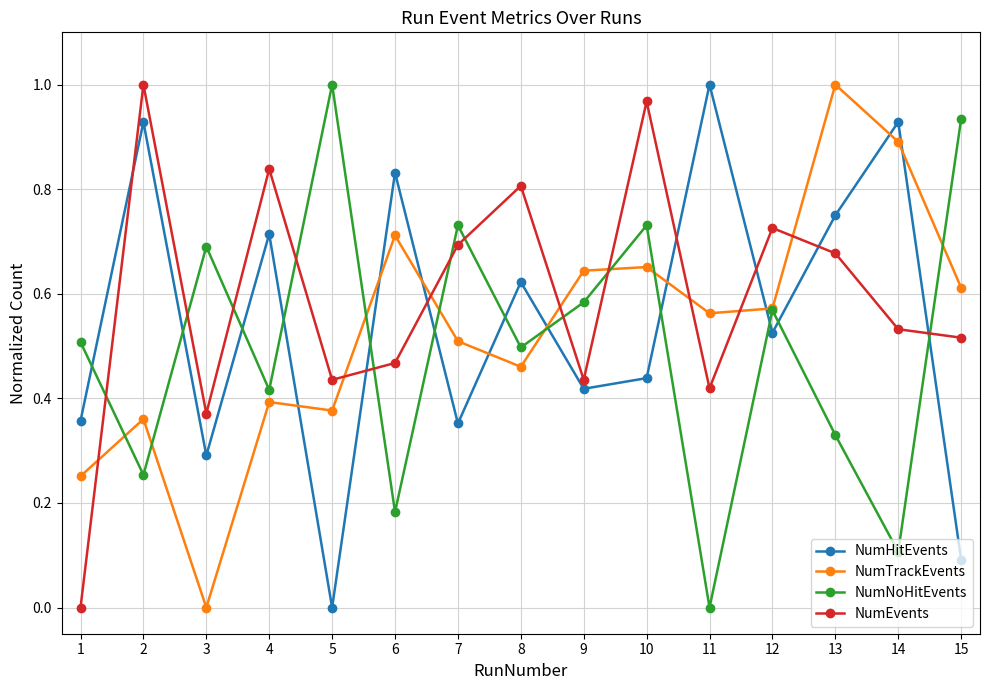

Which category has the highest value in the NumHitEvents series?

11